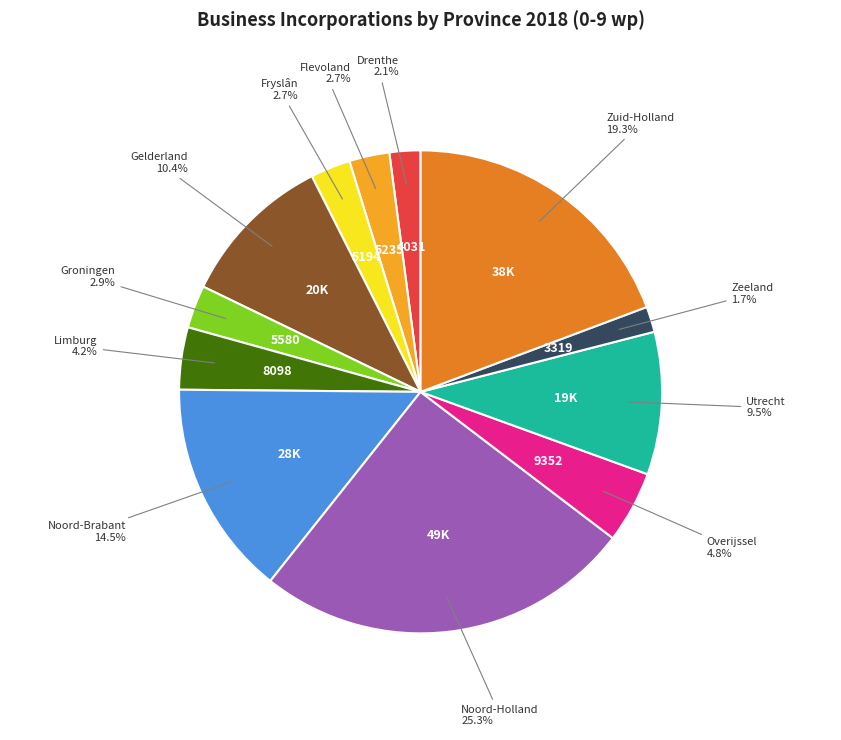

What is the largest slice in the pie chart?

Noord-Holland